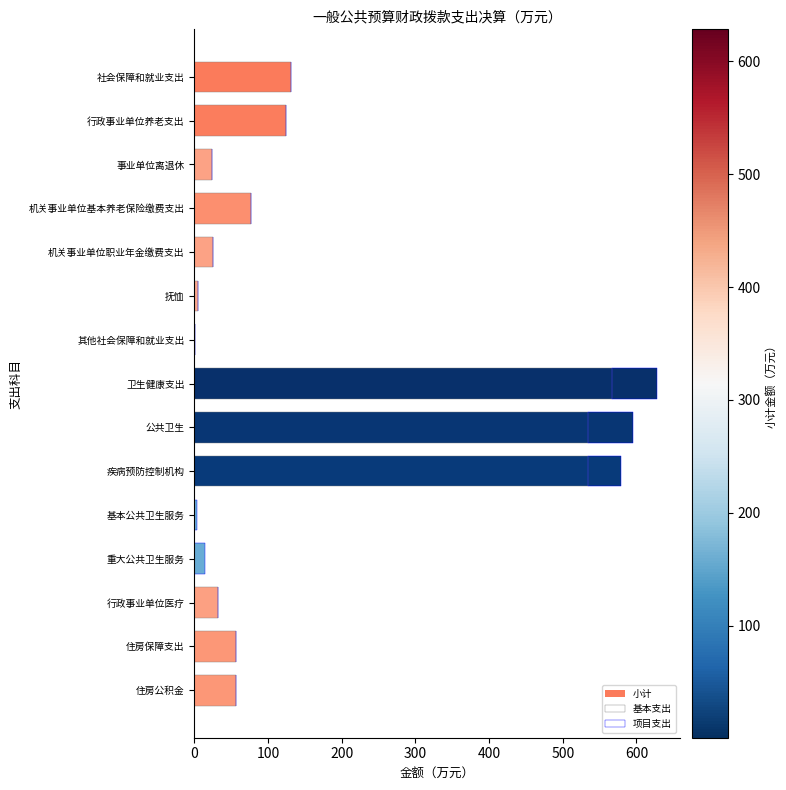

Is it true that 基本支出 equals 23.5 at 事业单位离退休?

True